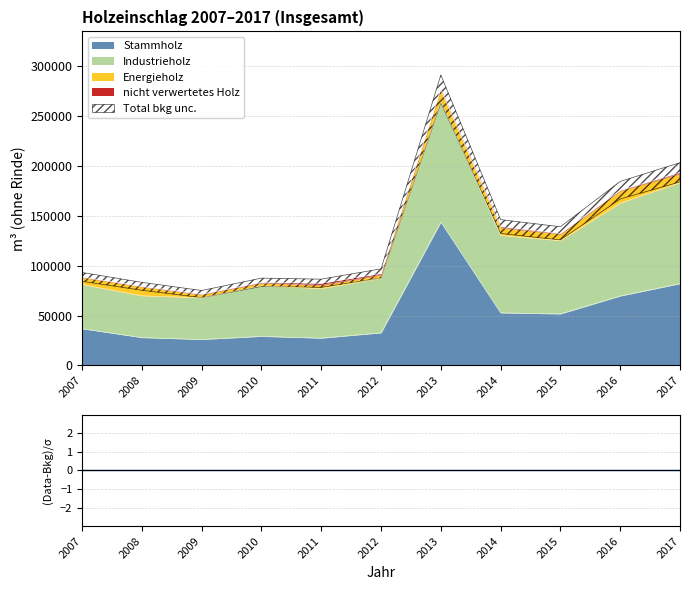

How many data points does each series have?

11